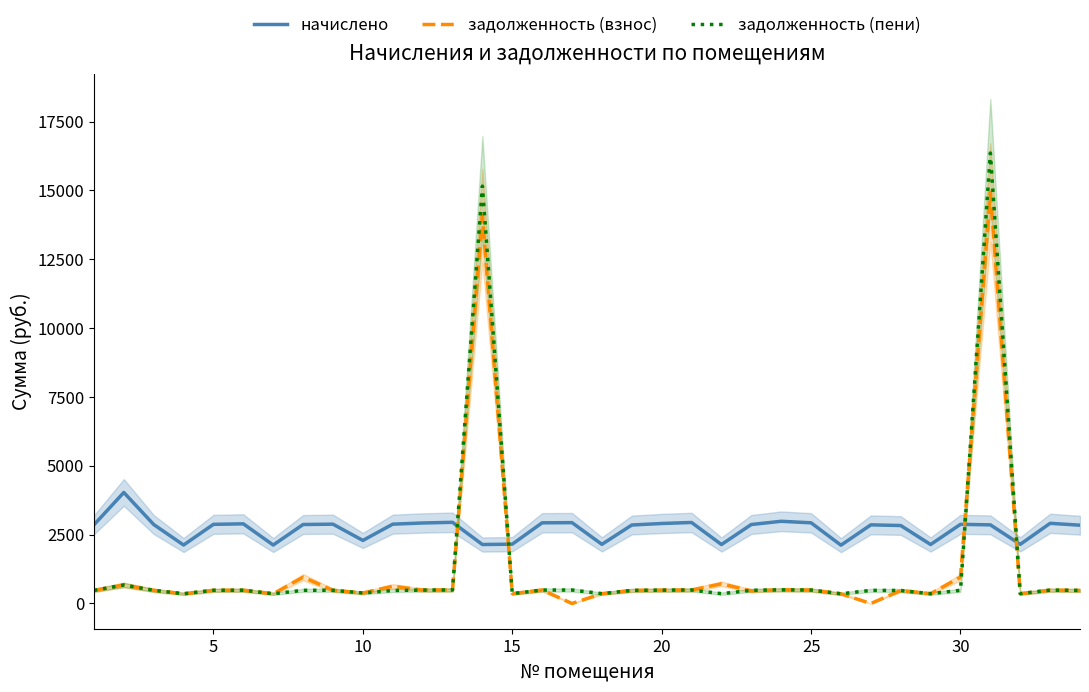

What is the maximum value for задолженность (взнос)?

14932.2